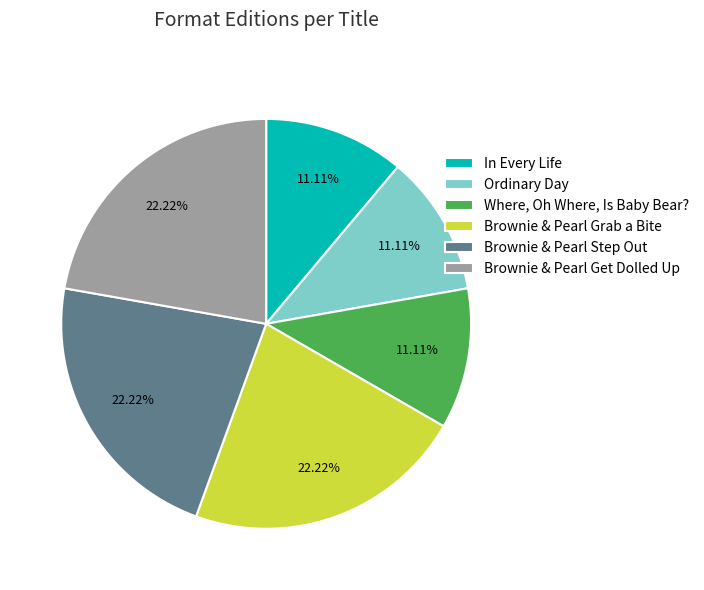

How many segments does this pie chart have?

6